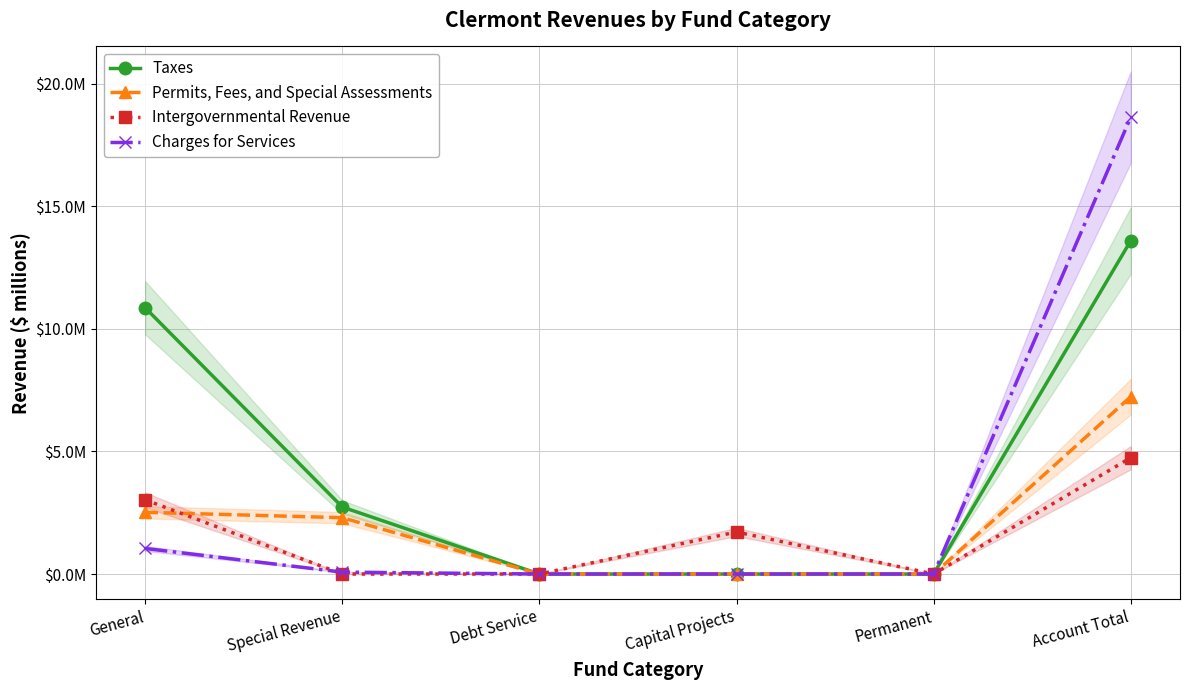

At which label is Permits, Fees, and Special Assessments closest to 3?

General